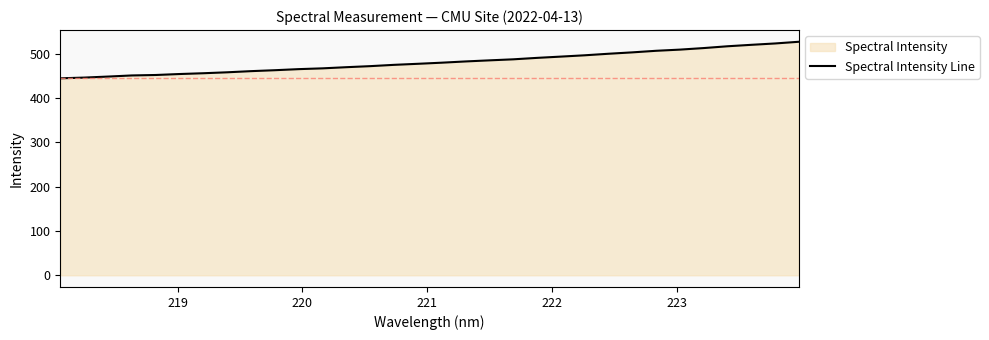

What is the difference between the maximum and minimum values?

82.4